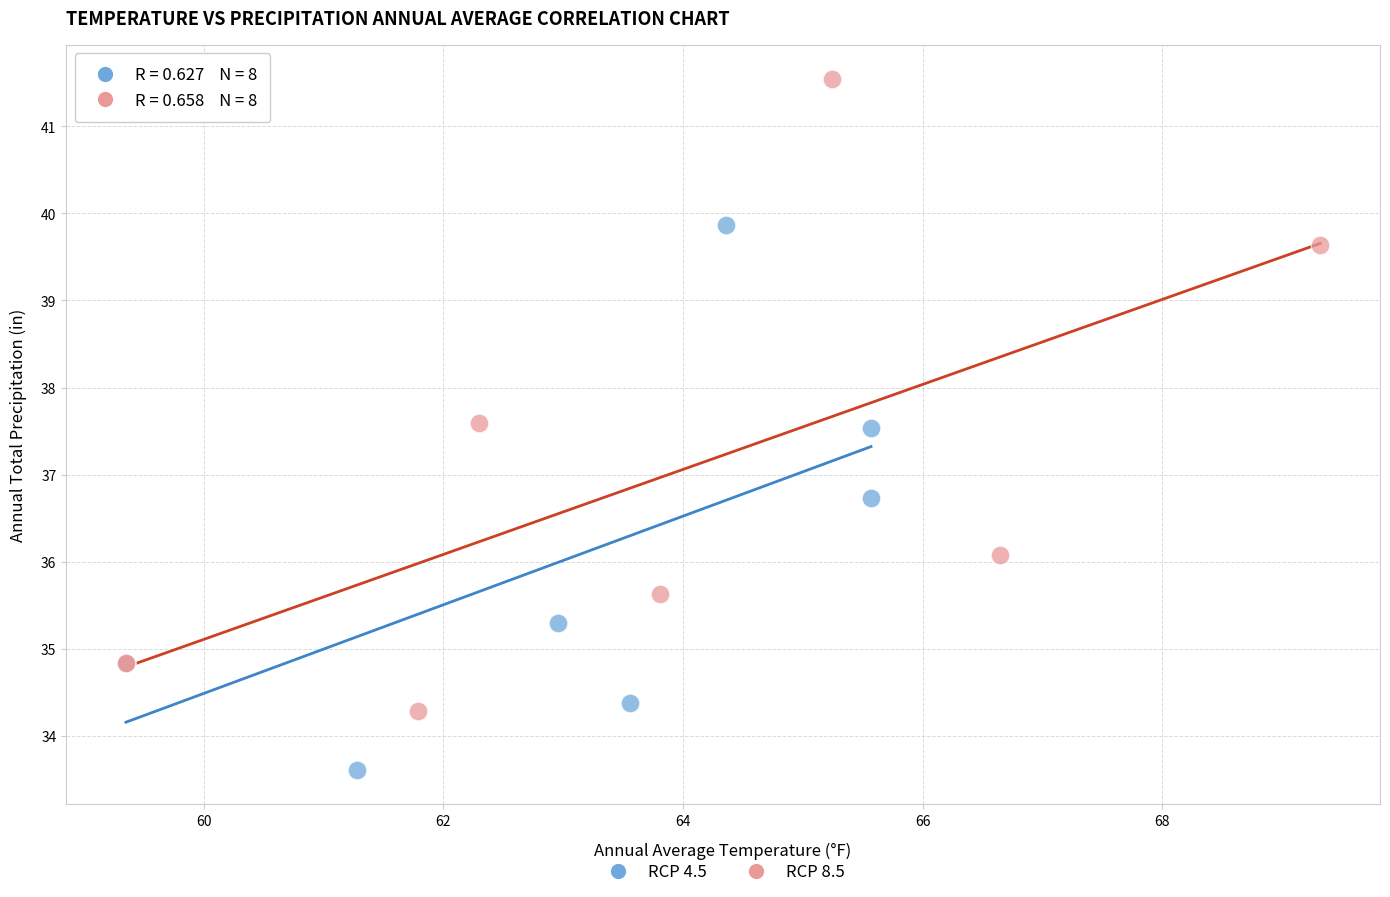

Which series contains the lowest Y value?

RCP 4.5